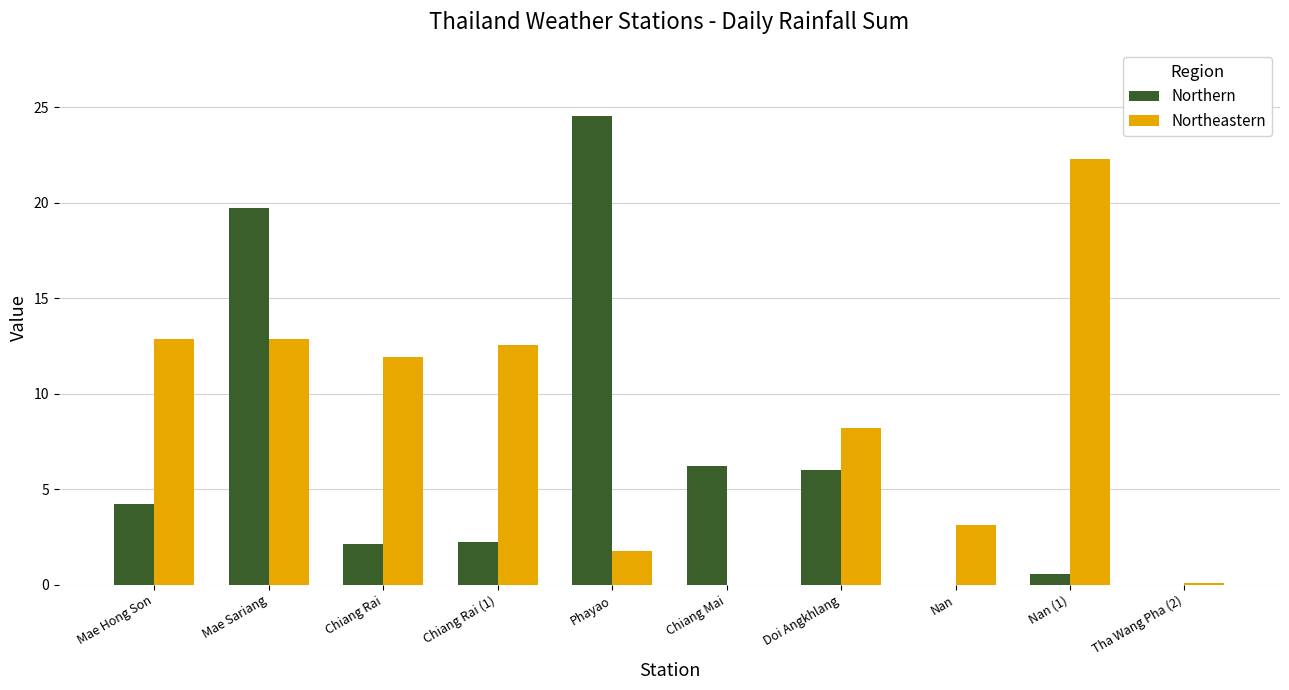

How many distinct data groups are displayed?

2